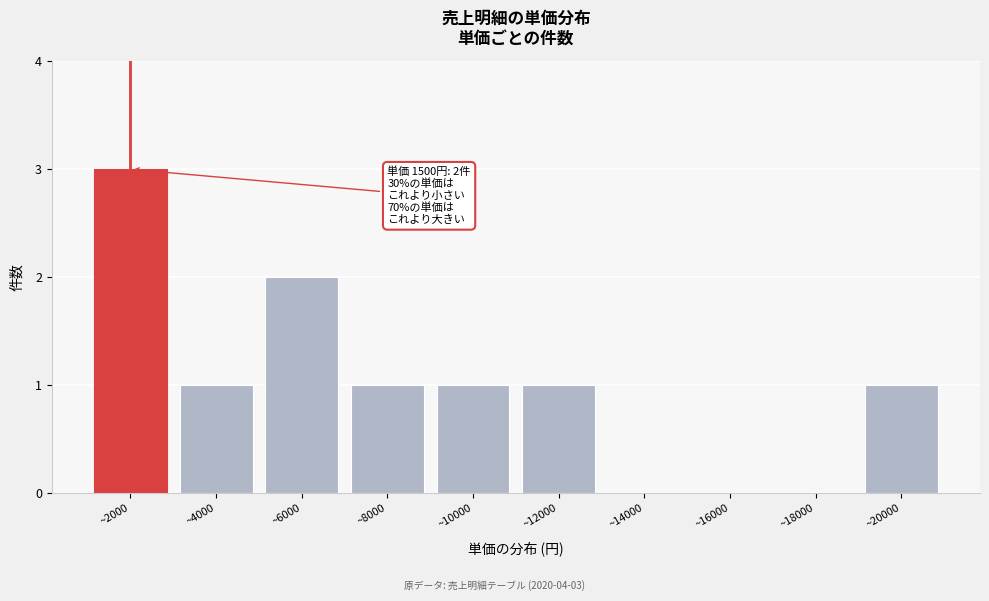

Reading right to left, list all the values displayed in this chart.

~20000=1	~18000=0	~16000=0	~14000=0	~12000=1	~10000=1	~8000=1	~6000=2	~4000=1	~2000=3